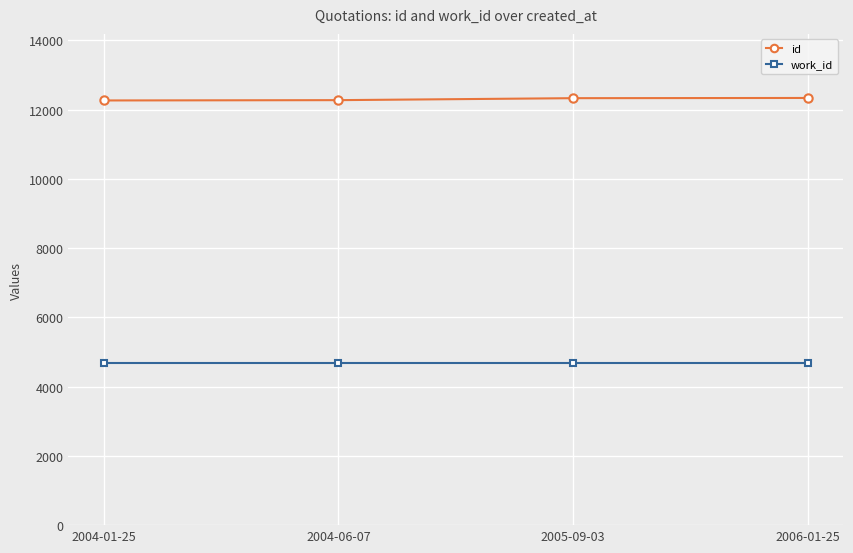

The value of work_id at 2005-09-03 is 1859. True or false?

False